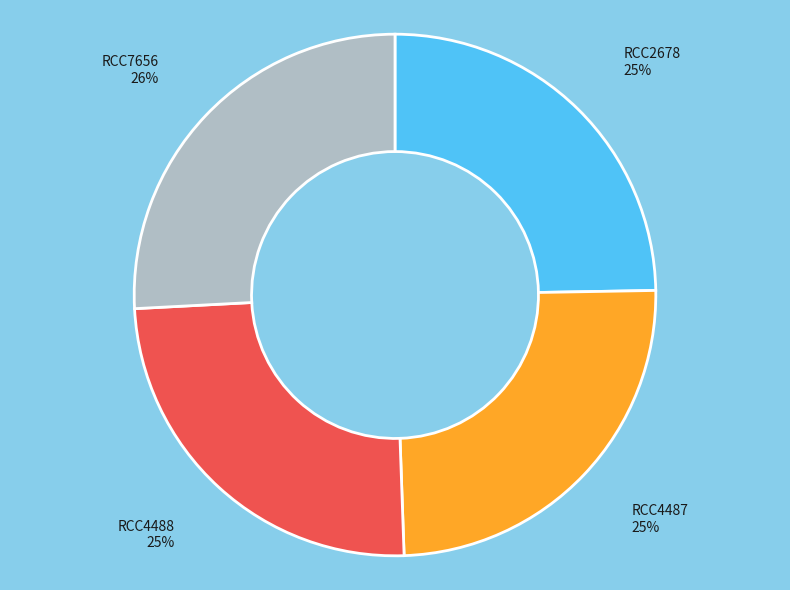

To the nearest percent, what is the average slice percentage?

25%